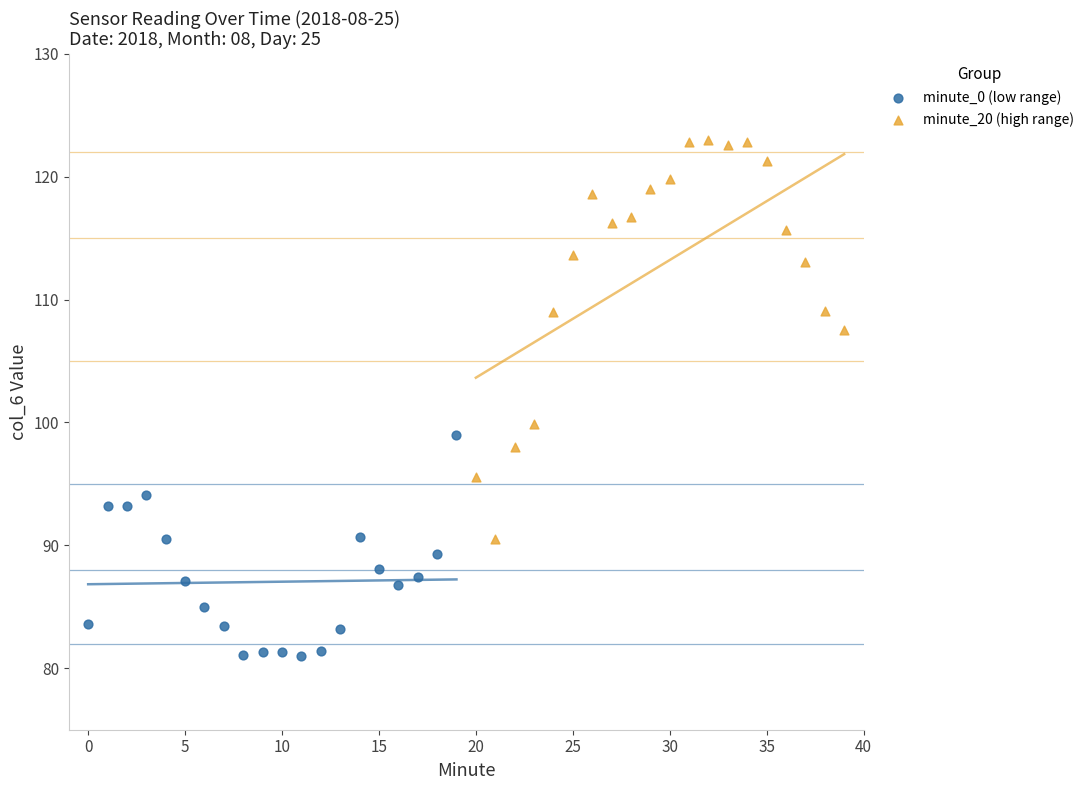

Which series contains the lowest Y value?

minute_0 (low range)